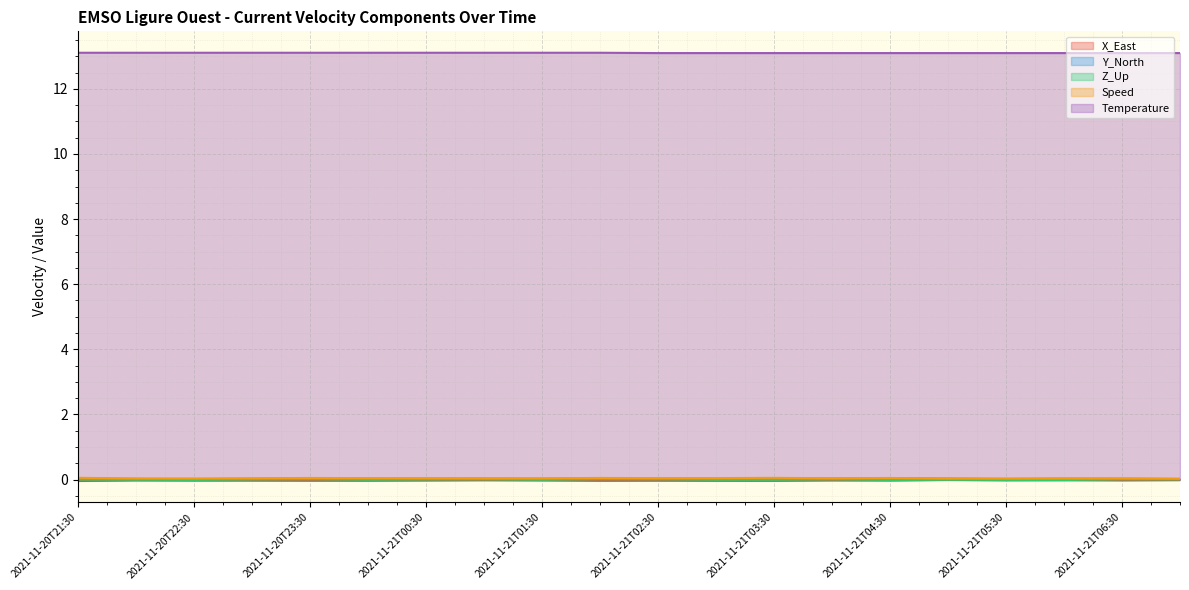

True or false: Z_Up and Temperature intersect in this chart.

False